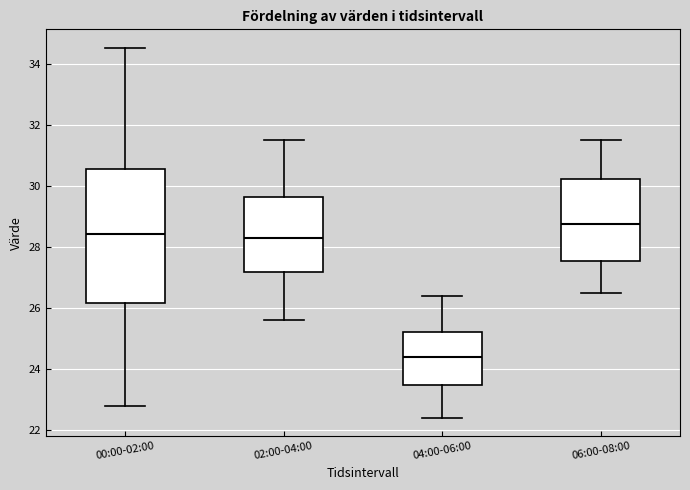

Which box is the tallest, from its lower edge to its upper edge?

00:00-02:00